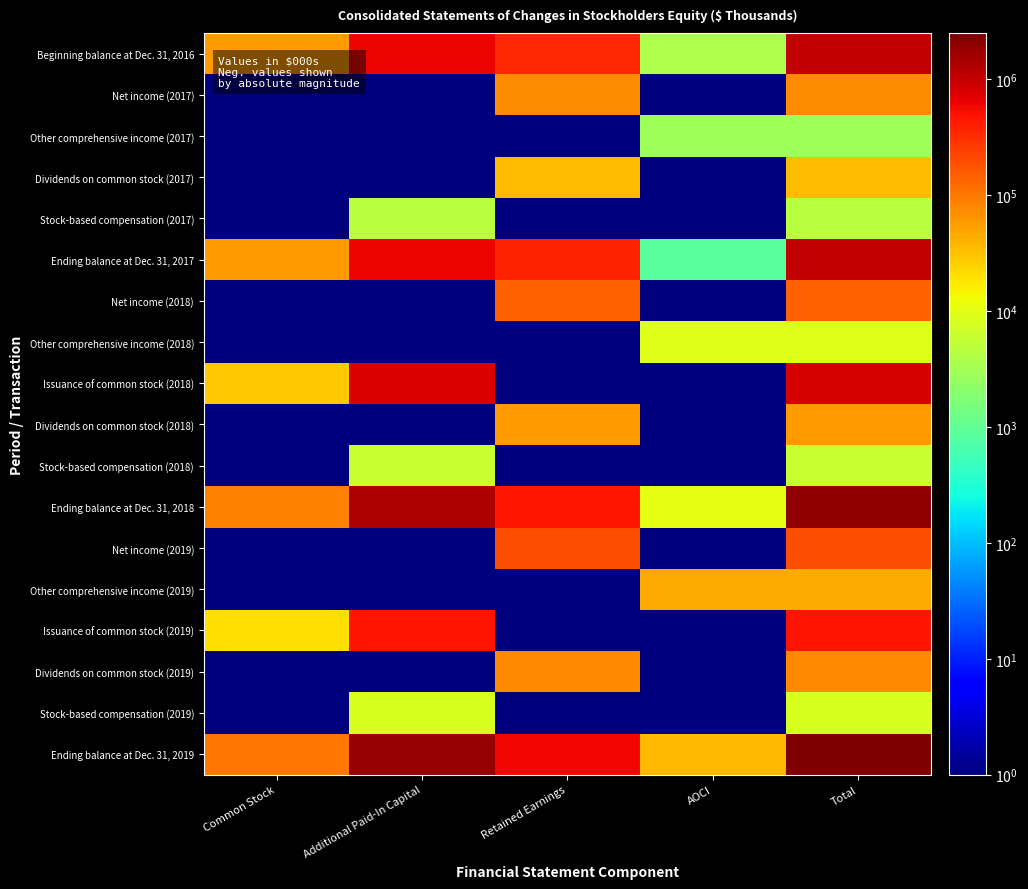

At how many categories does at least one series exceed 1509980?

2